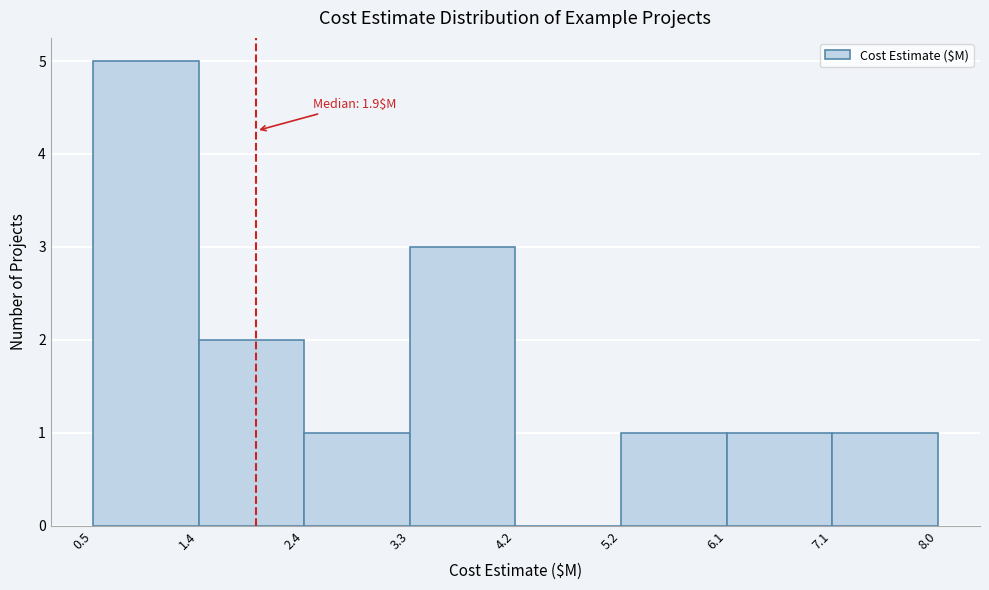

Over which range of the x-axis is the bar tallest?

0.5 to 1.4